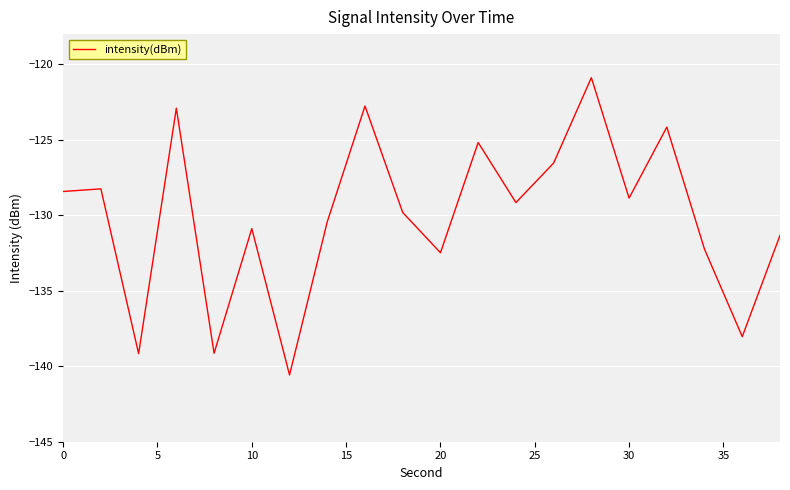

What is the difference between the maximum and minimum values?

19.7